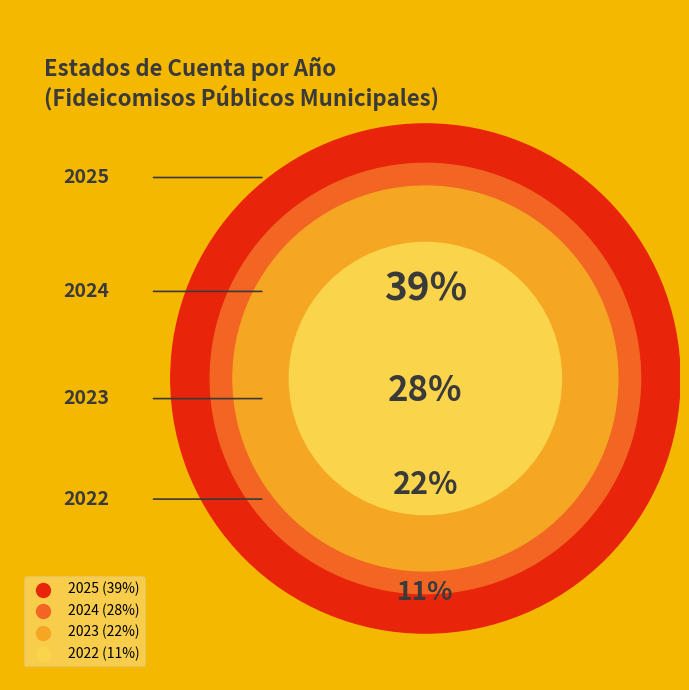

Is there any slice that represents more than half of the pie?

No